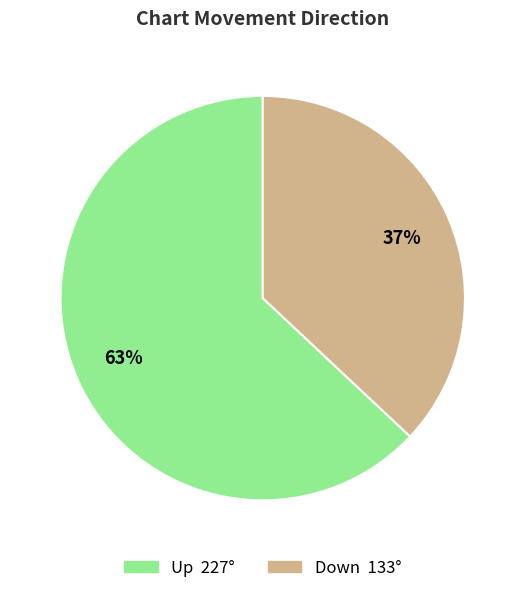

Rank the categories by value from lowest to highest.

Down, Up